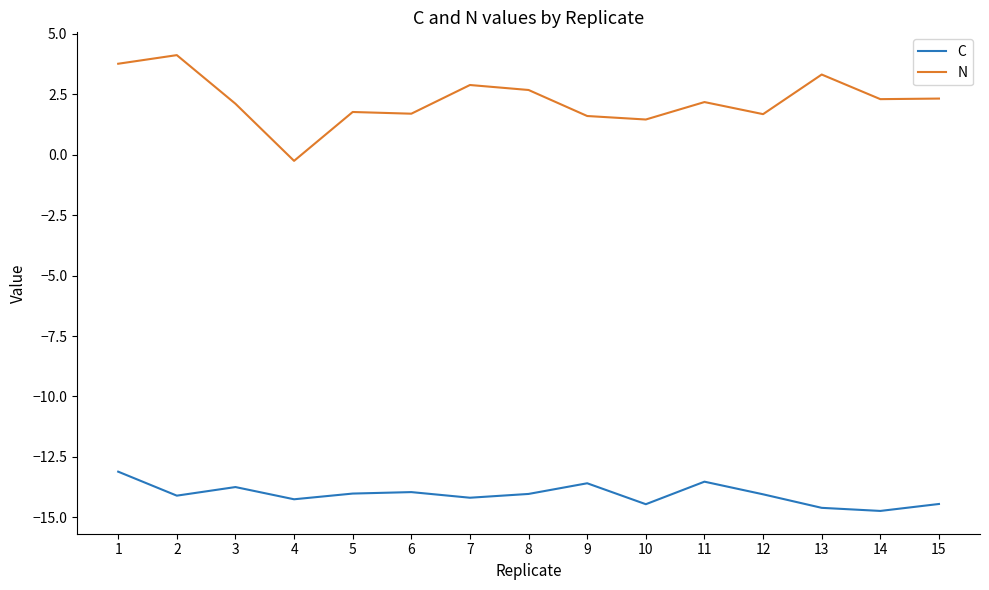

True or false: C and N intersect in this chart.

False